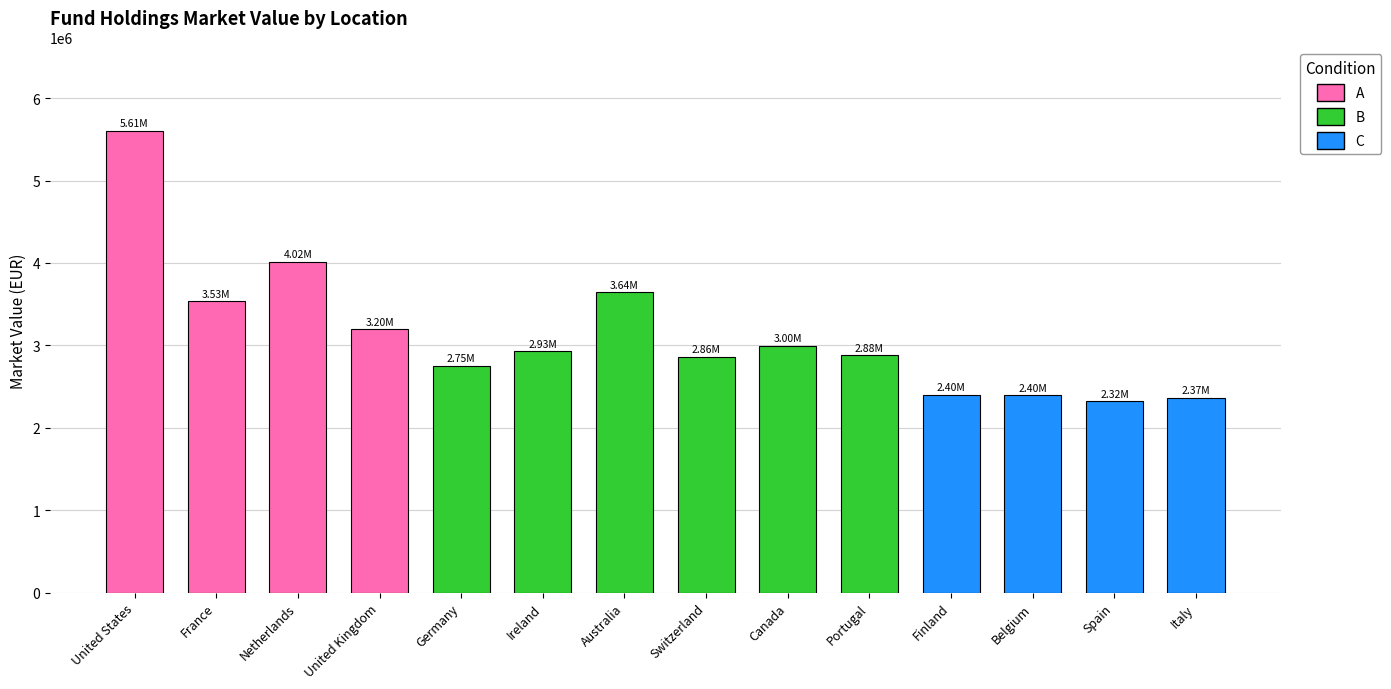

The value at United Kingdom is 3198709.1. True or false?

True